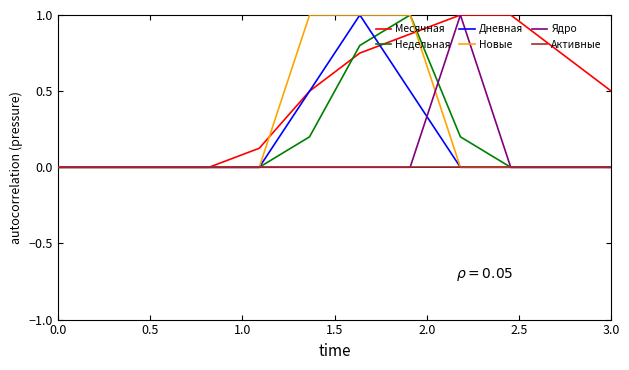

What is the maximum value shown in the chart?

1.0